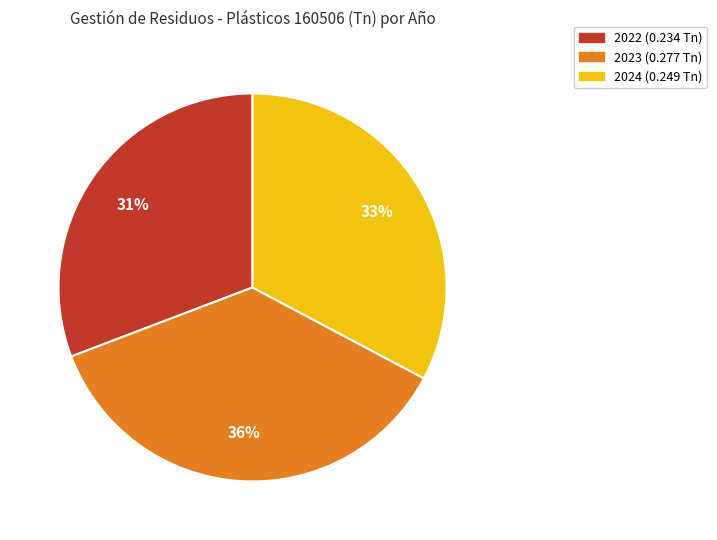

Between 2022 and 2024, which is larger?

2024